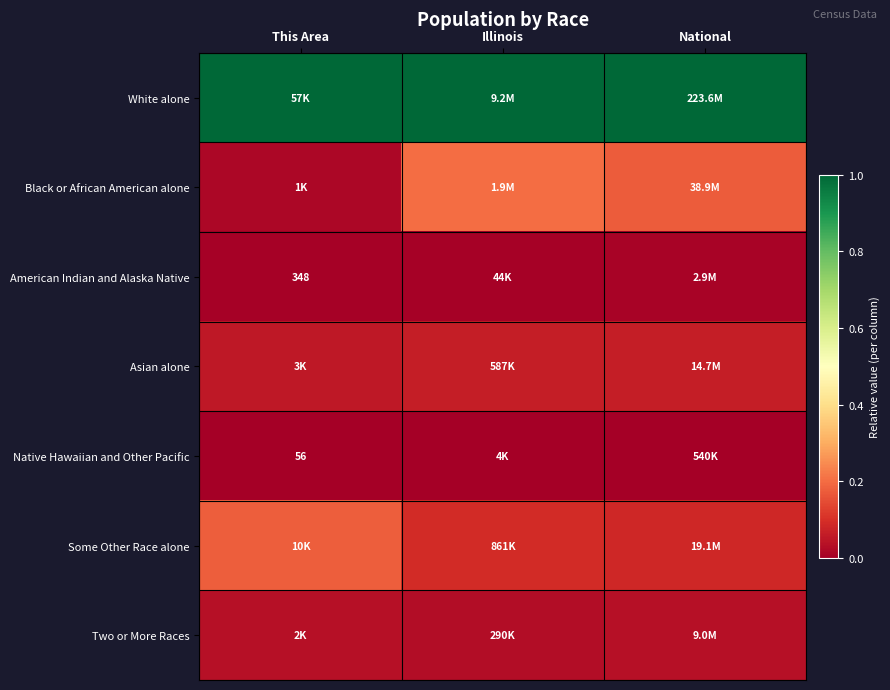

Which has a higher value, Illinois or This Area?

Illinois